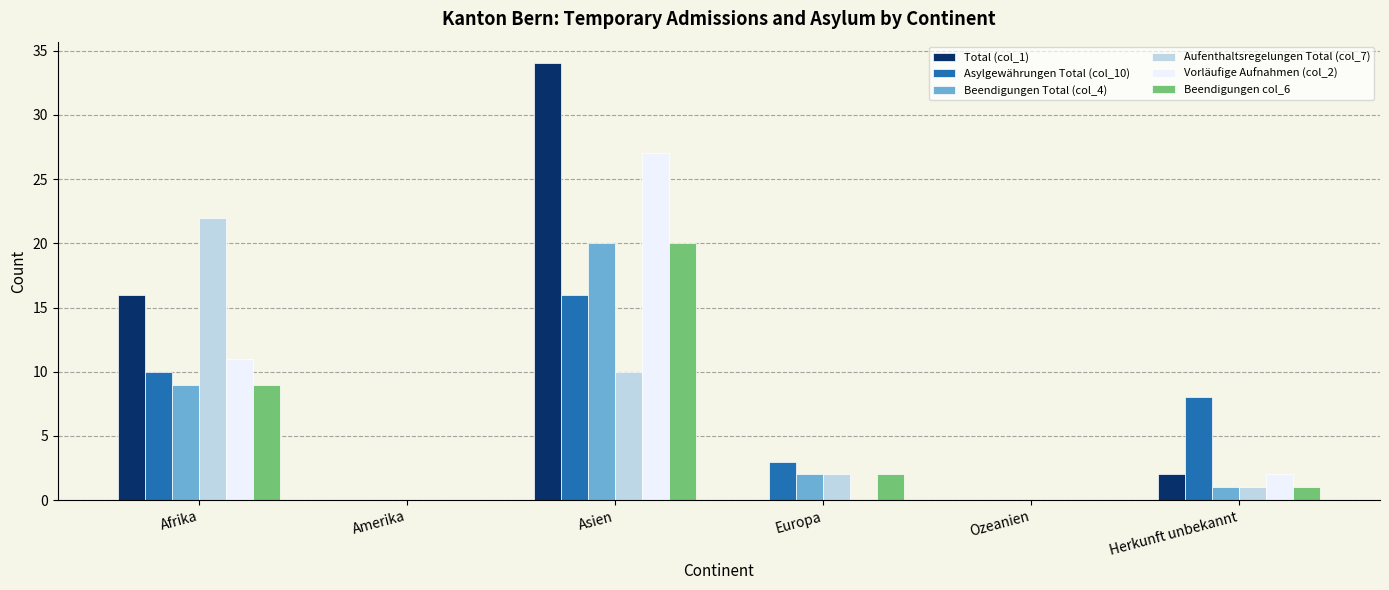

Reading left to right, list all the values displayed in this chart.

Total (col_1): 16	0	34	0	0	2
Asylgewährungen Total (col_10): 10	0	16	3	0	8
Beendigungen Total (col_4): 9	0	20	2	0	1
Aufenthaltsregelungen Total (col_7): 22	0	10	2	0	1
Vorläufige Aufnahmen (col_2): 11	0	27	0	0	2
Beendigungen col_6: 9	0	20	2	0	1